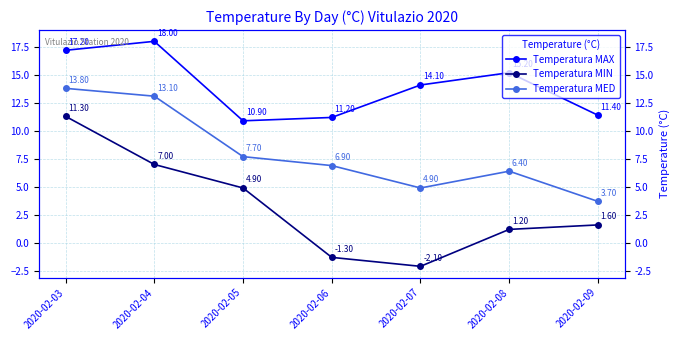

Reading left to right, extract all data points from this chart.

Temperatura MAX: 17.2	18.0	10.9	11.2	14.1	15.2	11.4
Temperatura MIN: 11.3	7.0	4.9	-1.3	-2.1	1.2	1.6
Temperatura MED: 13.8	13.1	7.7	6.9	4.9	6.4	3.7